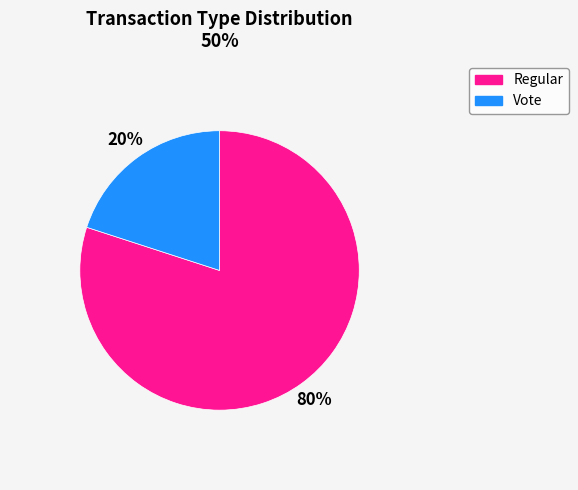

Approximately how many times larger is the value at Regular compared to Vote?

4.0